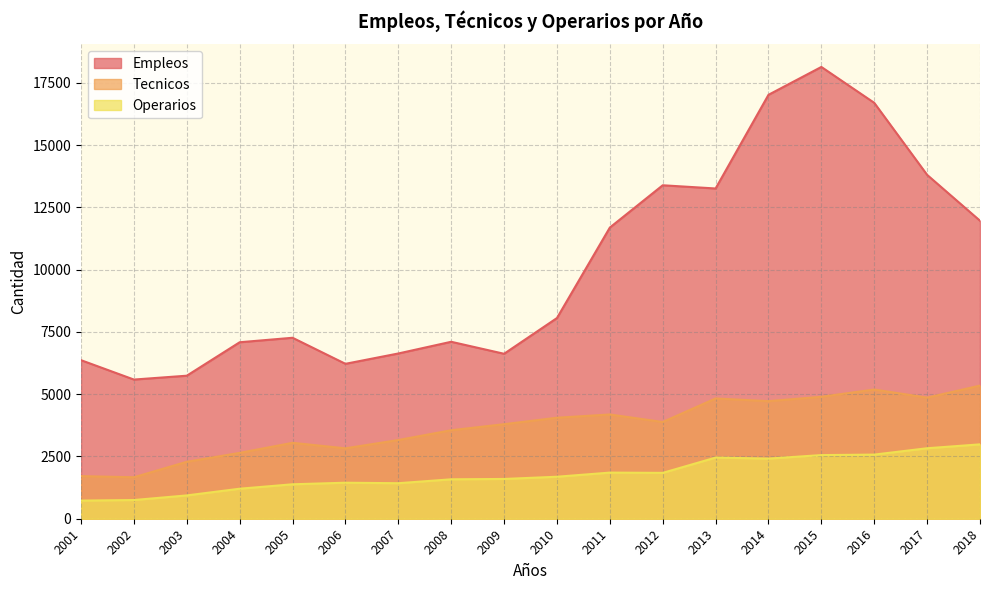

Which label corresponds to the largest value in the chart?

2015